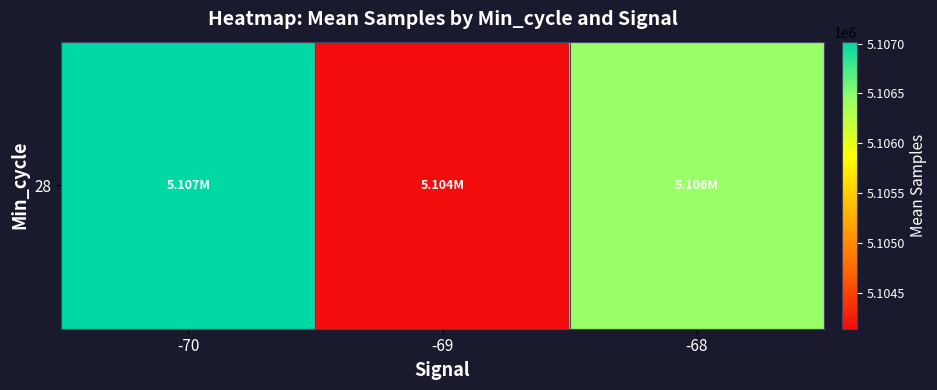

List the labels in order of value, largest first.

-70, -68, -69